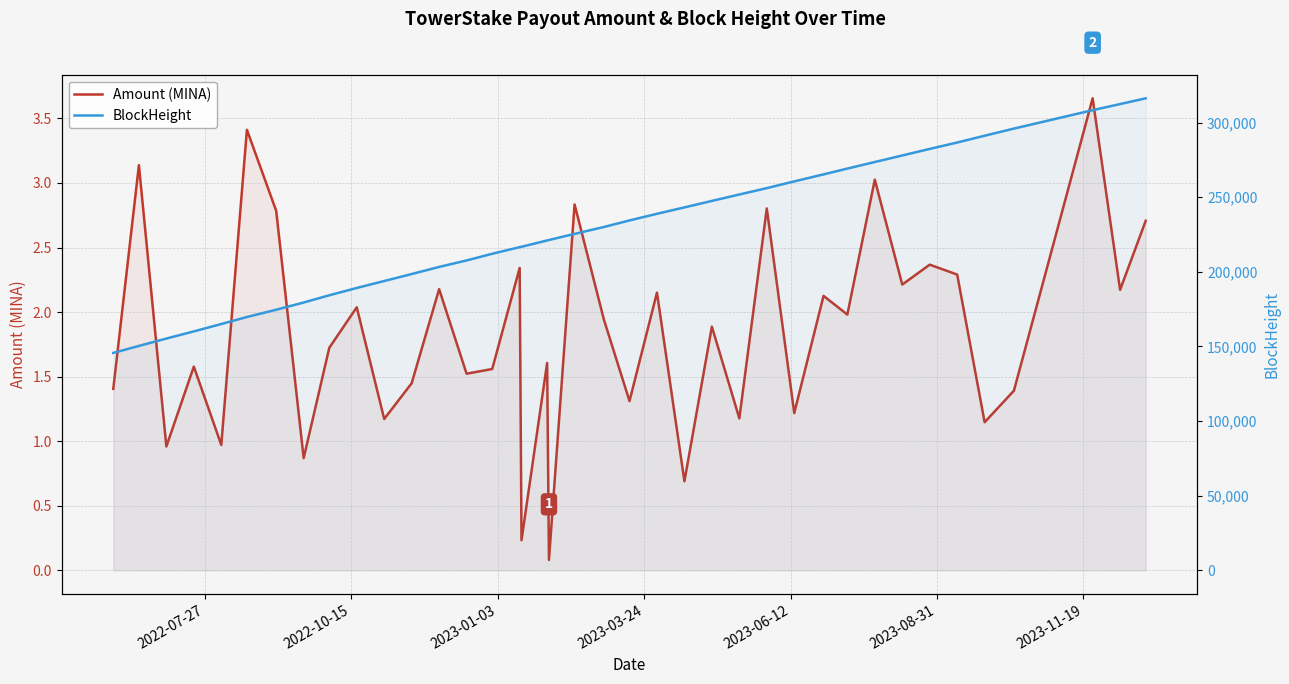

What is the difference between the maximum and second lowest values in the BlockHeight series?

165910.0